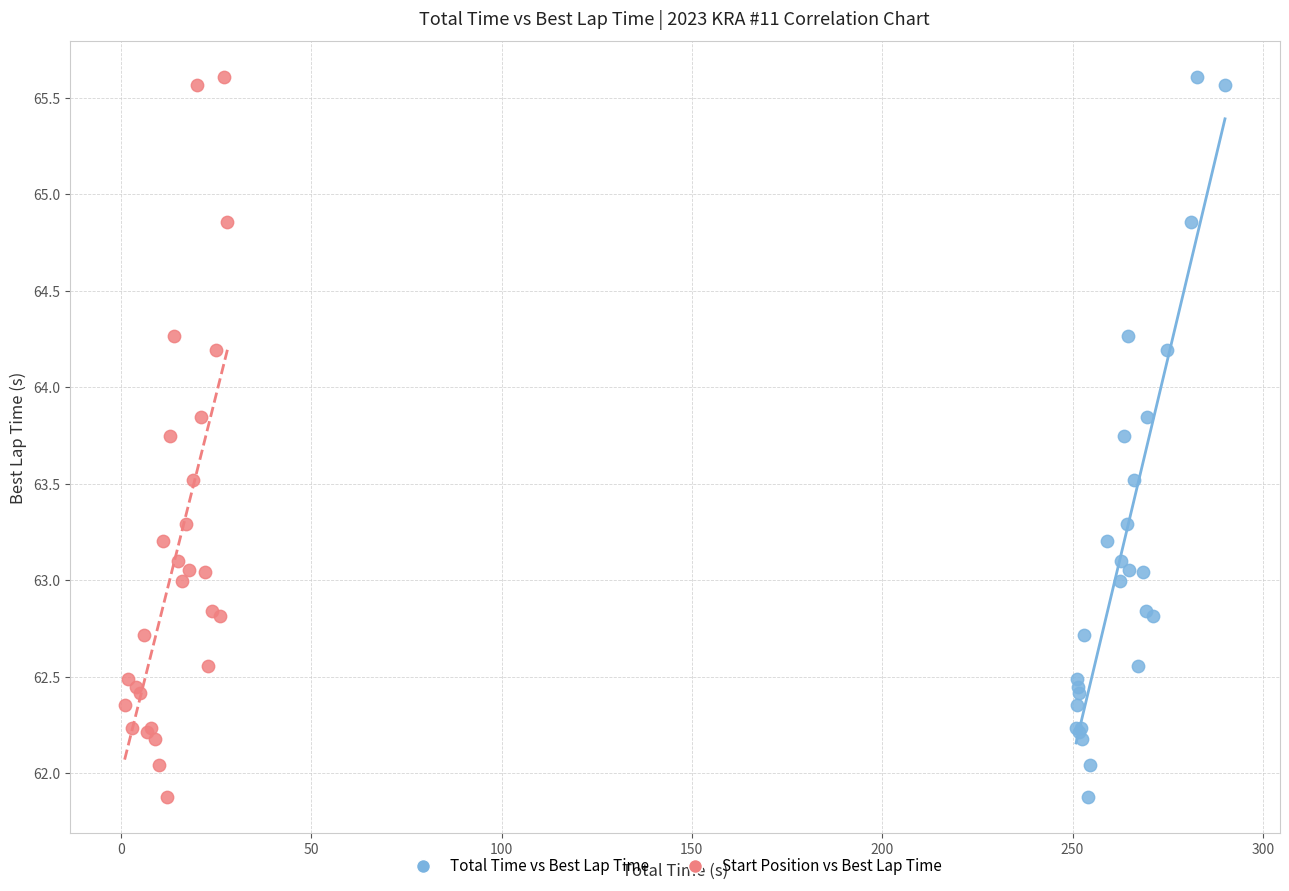

What are all the series names shown in the legend?

Total Time vs Best Lap Time, Start Position vs Best Lap Time